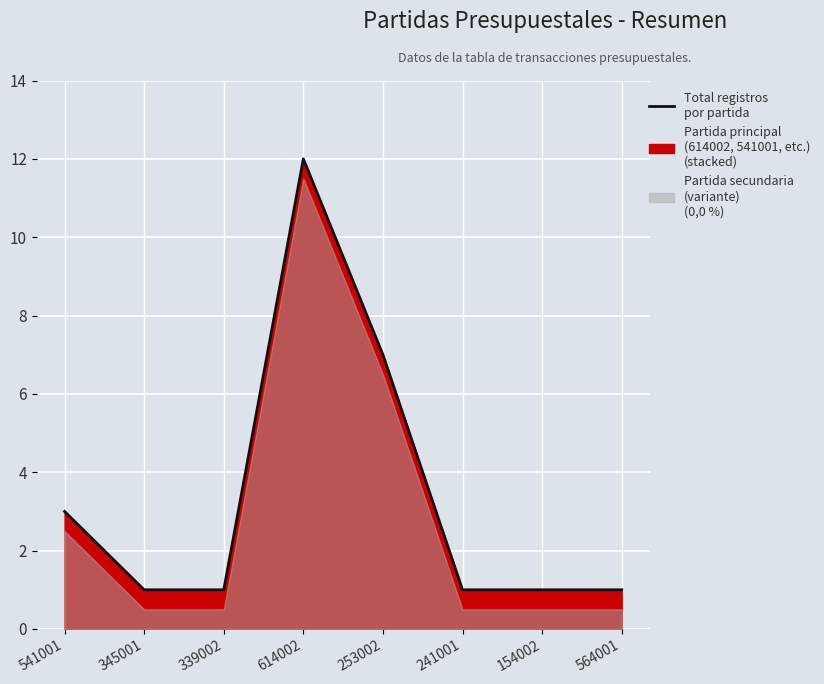

Rank the categories by value from highest to lowest.

614002, 253002, 541001, 345001, 339002, 241001, 154002, 564001